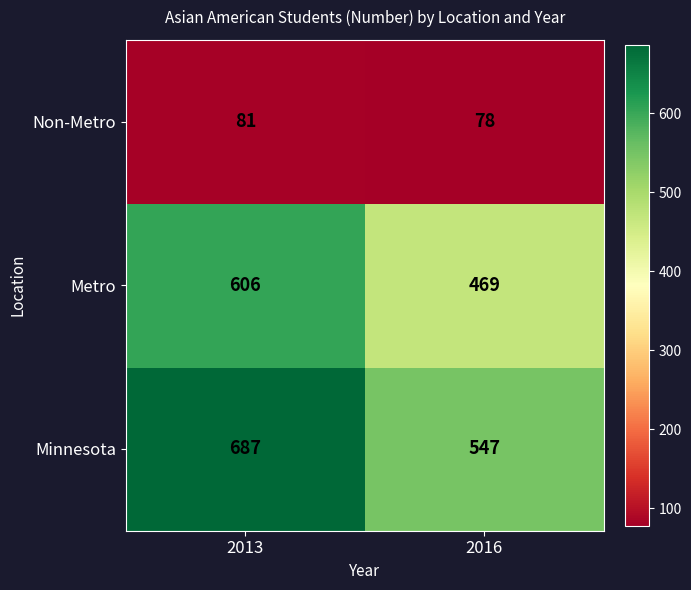

At how many categories does at least one series exceed 679?

1